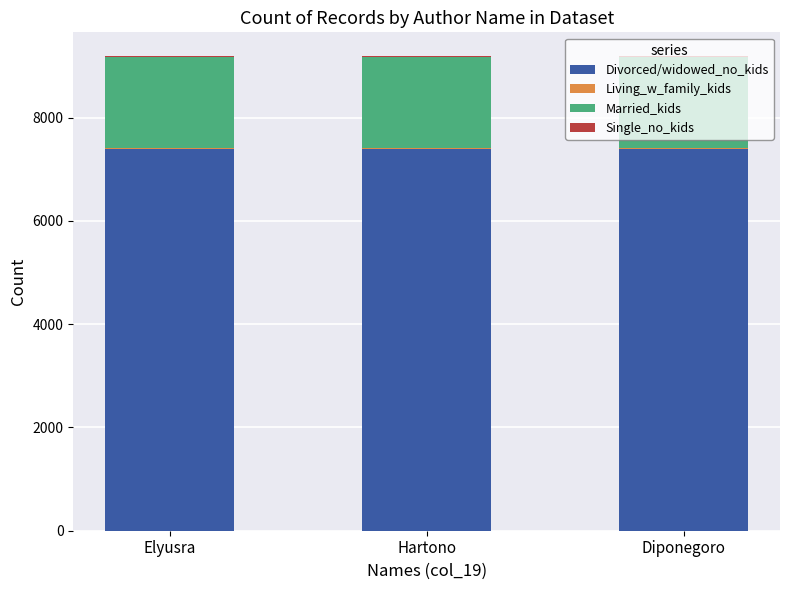

The value of Divorced/widowed_no_kids at Hartono is 7402. True or false?

True